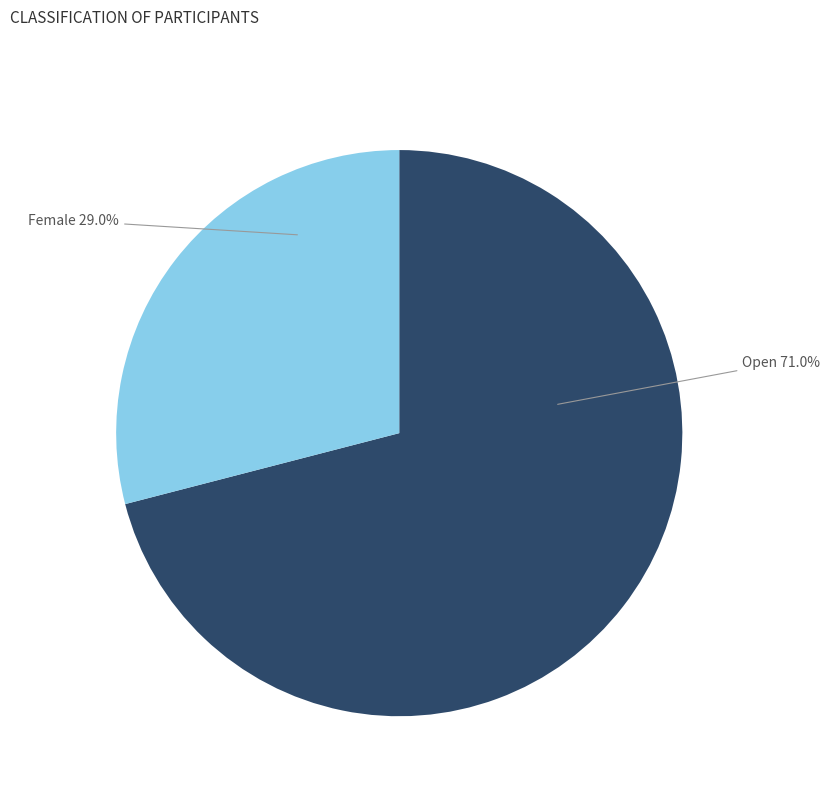

What is the largest slice in the pie chart?

Open